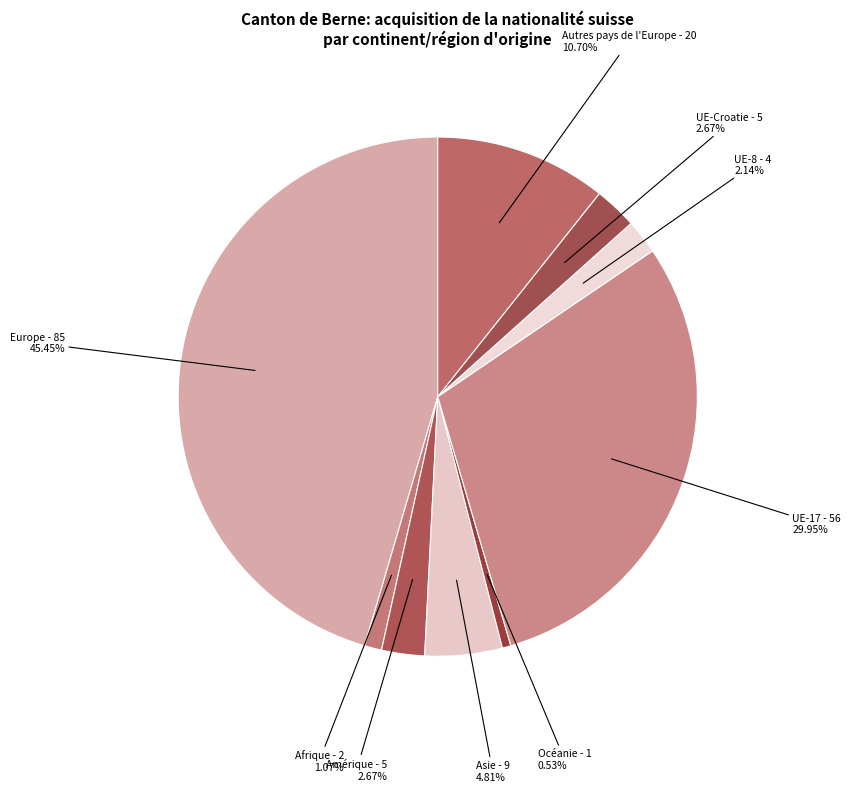

Is UE-8 the majority of the pie?

No